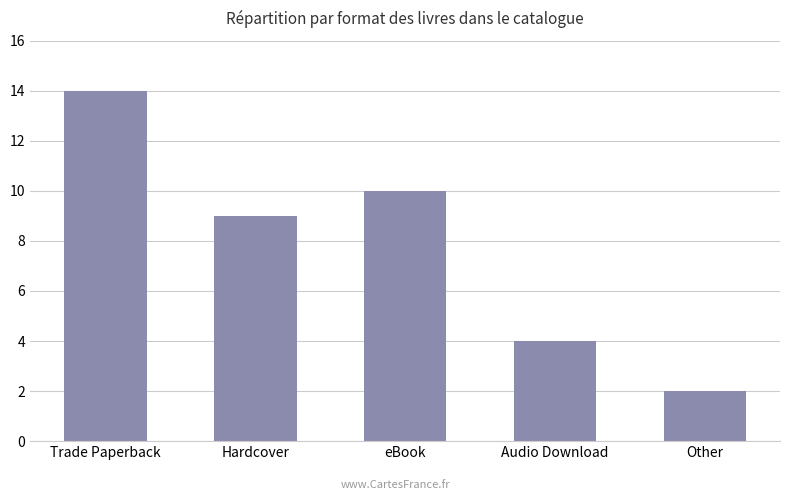

What is the label of the 1st bar from the right?

Other